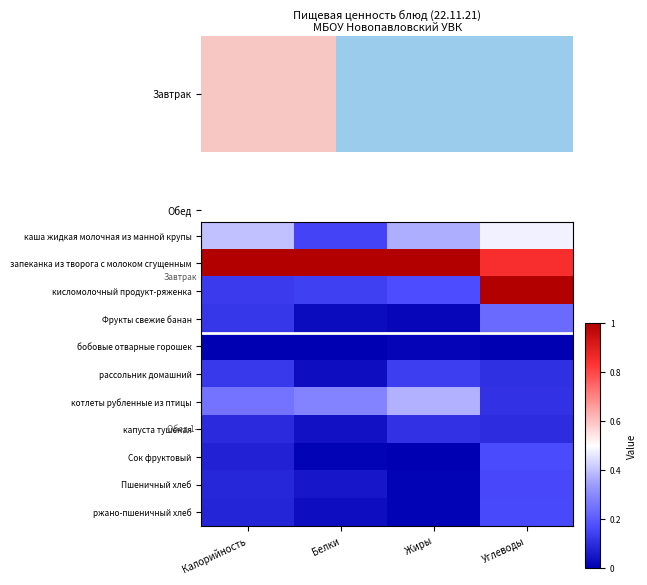

Reading left to right, extract all data points from this chart.

каша жидкая молочная из манной крупы: Калорийность=0.4	Белки=0.1	Жиры=0.4	Углеводы=0.5
запеканка из творога с молоком сгущенным: Калорийность=1.0	Белки=1.0	Жиры=1.0	Углеводы=0.8
кисломолочный продукт-ряженка: Калорийность=0.1	Белки=0.1	Жиры=0.2	Углеводы=1.0
Фрукты свежие банан: Калорийность=0.1	Белки=0.0	Жиры=0.0	Углеводы=0.2
бобовые отварные горошек: Калорийность=0.0	Белки=0.0	Жиры=0.0	Углеводы=0.0
рассольник домашний: Калорийность=0.1	Белки=0.0	Жиры=0.1	Углеводы=0.1
котлеты рубленные из птицы: Калорийность=0.3	Белки=0.3	Жиры=0.4	Углеводы=0.1
капуста тушеная: Калорийность=0.1	Белки=0.0	Жиры=0.1	Углеводы=0.1
Сок фруктовый: Калорийность=0.1	Белки=0.0	Жиры=0.0	Углеводы=0.2
Пшеничный хлеб: Калорийность=0.1	Белки=0.1	Жиры=0.0	Углеводы=0.2
ржано-пшеничный хлеб: Калорийность=0.1	Белки=0.0	Жиры=0.0	Углеводы=0.2